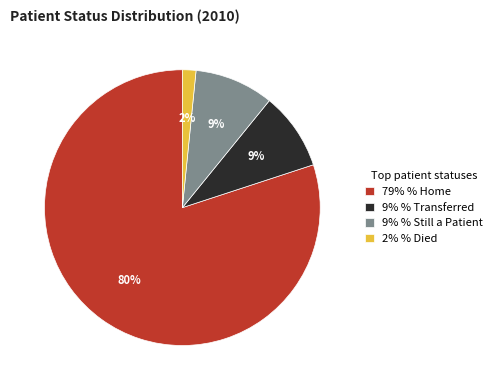

Does any single category account for the majority?

Yes